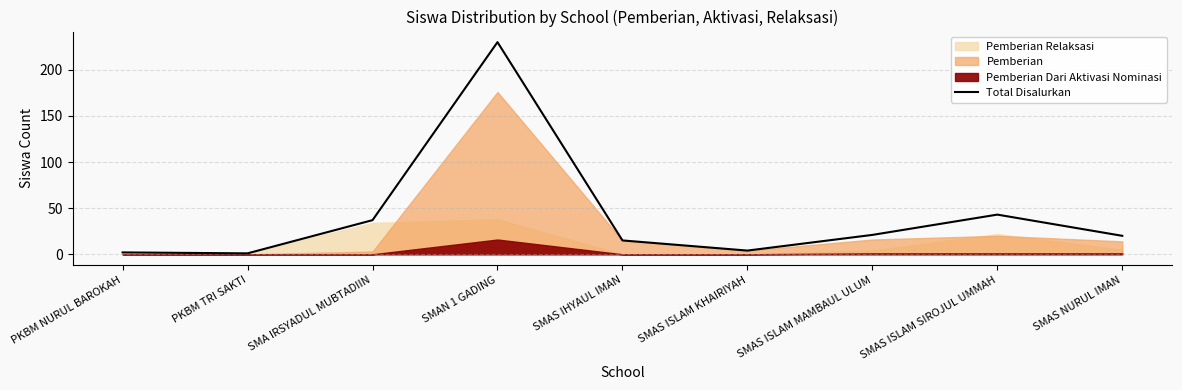

At which category does the data reach its first local peak?

SMAN 1 GADING